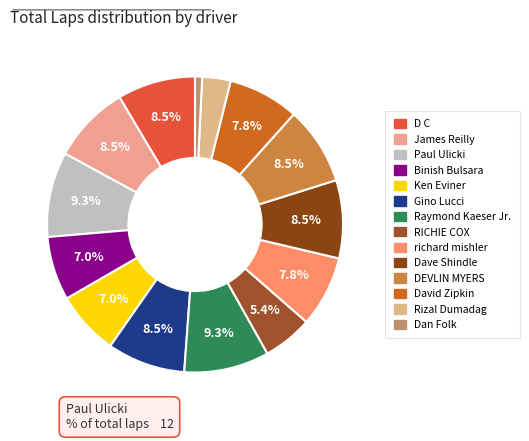

What is the largest slice in the pie chart?

Paul Ulicki